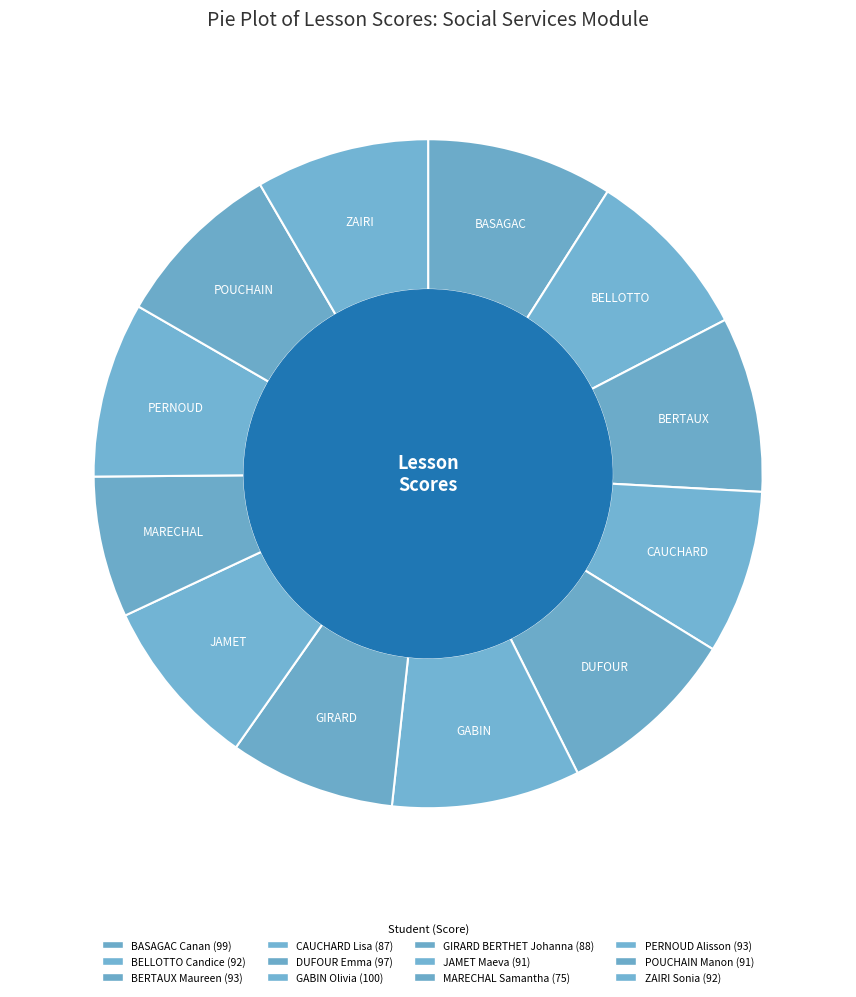

How many segments does this pie chart have?

12